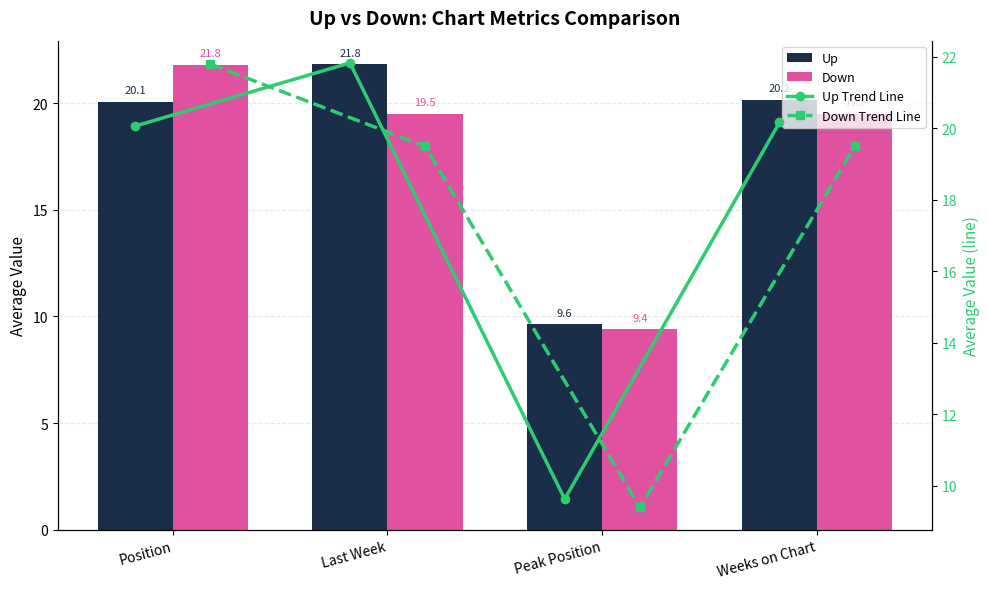

Reading right to left, what are all the values shown in this chart?

Up: 20.2	9.6	21.8	20.1
Down: 19.5	9.4	19.5	21.8
Up Trend Line: 20.2	9.6	21.8	20.1
Down Trend Line: 19.5	9.4	19.5	21.8